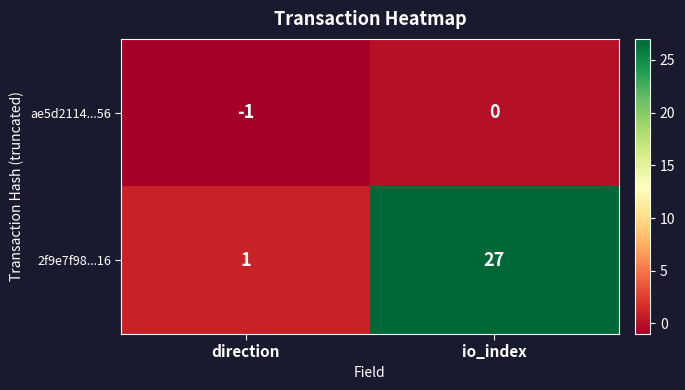

What is the difference between the highest and lowest values at io_index?

27